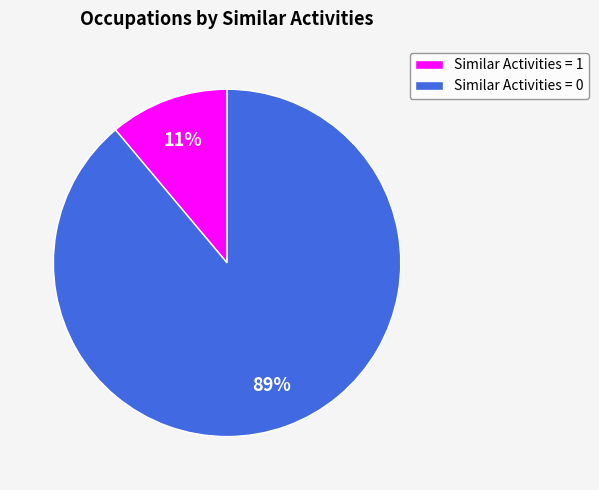

To the nearest percent, what is the difference between the largest and smallest slice percentages?

78%